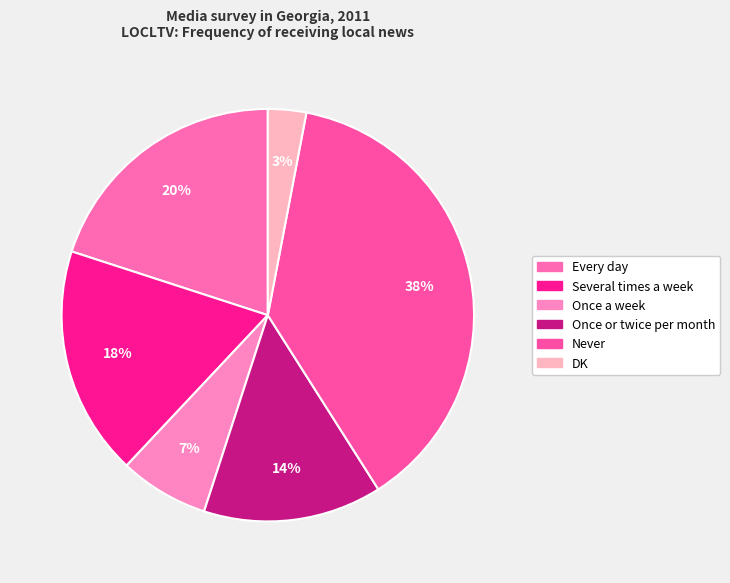

Which category has the biggest portion of the pie?

Never